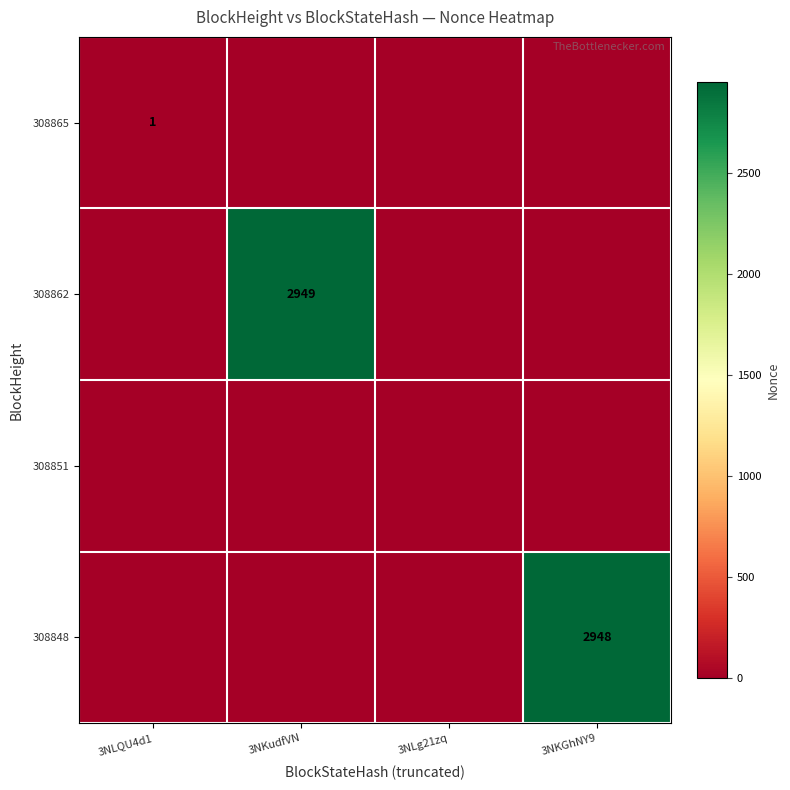

The value of 308865 at 3NLQU4d1 is 1. True or false?

True